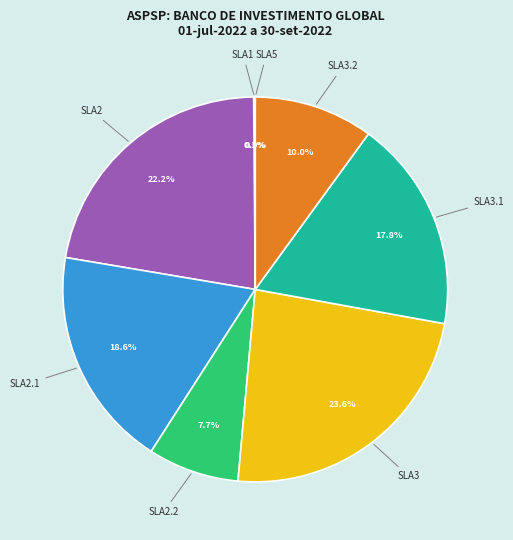

Is there any slice that represents more than half of the pie?

No